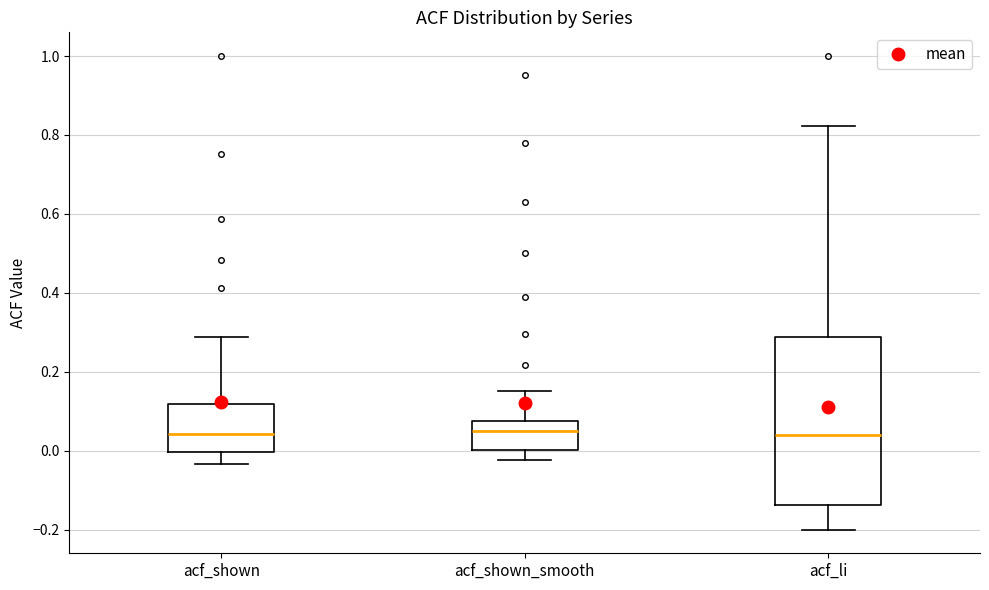

Which box is the tallest, from its lower edge to its upper edge?

acf_li